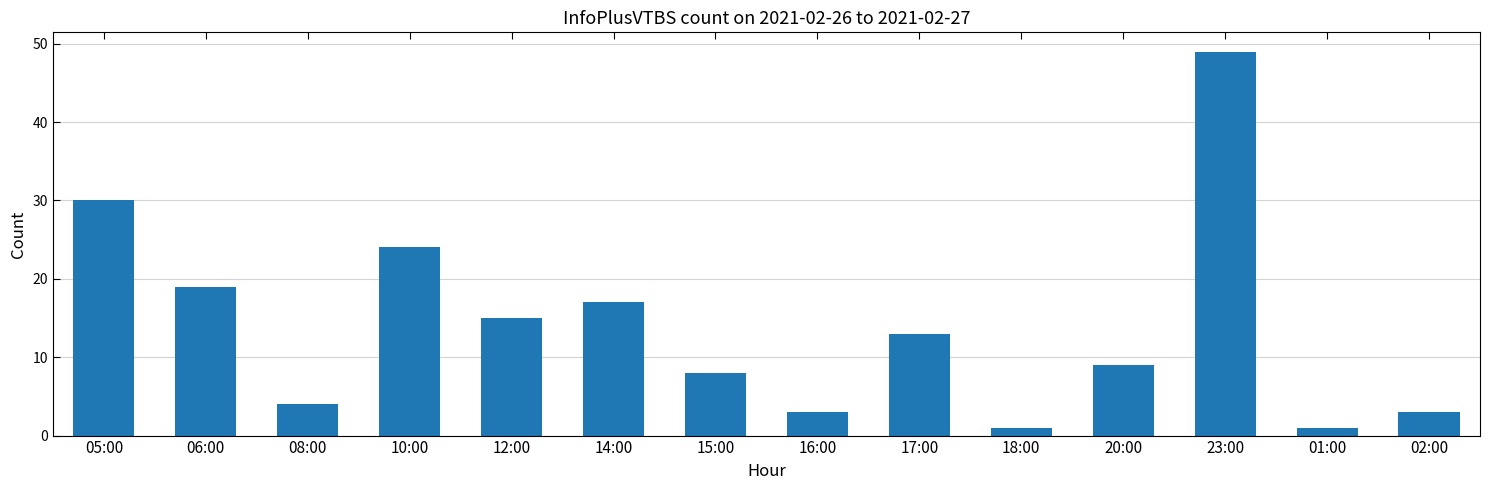

What is the value of the 2nd bar from the left?

19